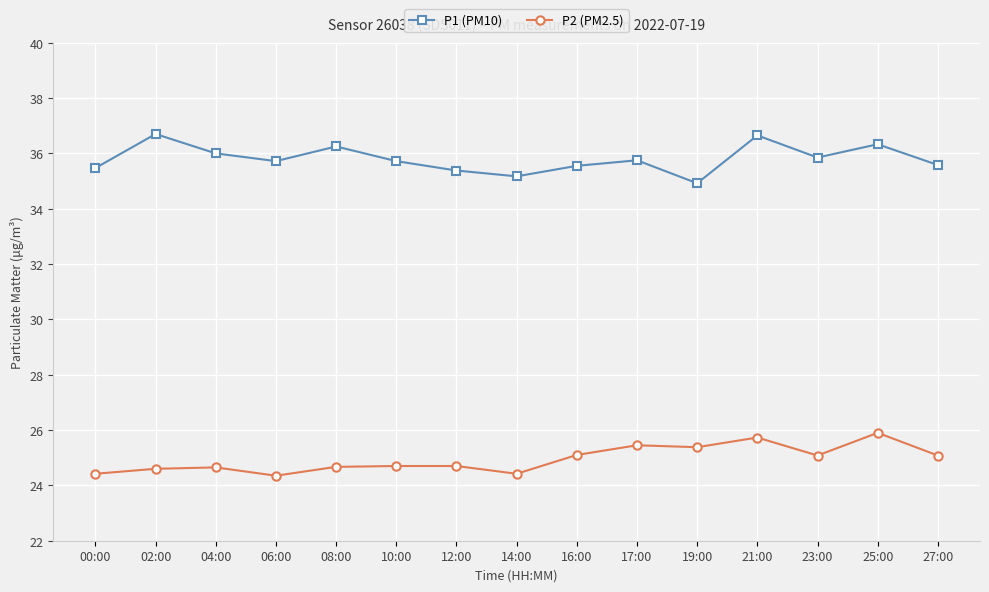

True or false: P1 (PM10) and P2 (PM2.5) cross at least once.

False